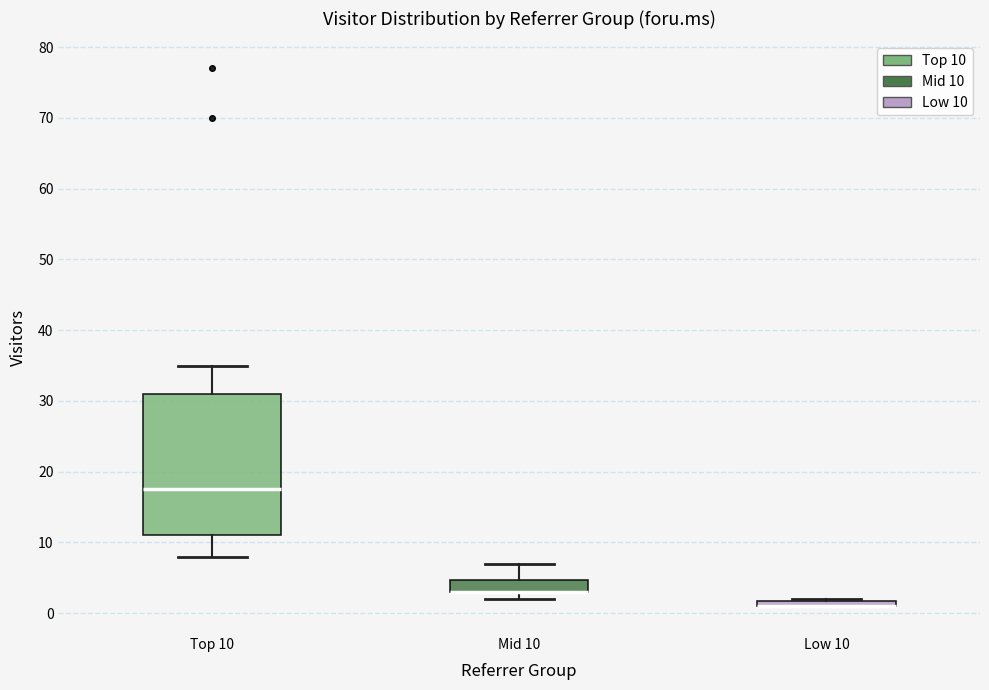

Where does the median line of the box for Top 10 sit on the y-axis? The values are not printed on the chart, so give them approximately, as read against the axis.

18